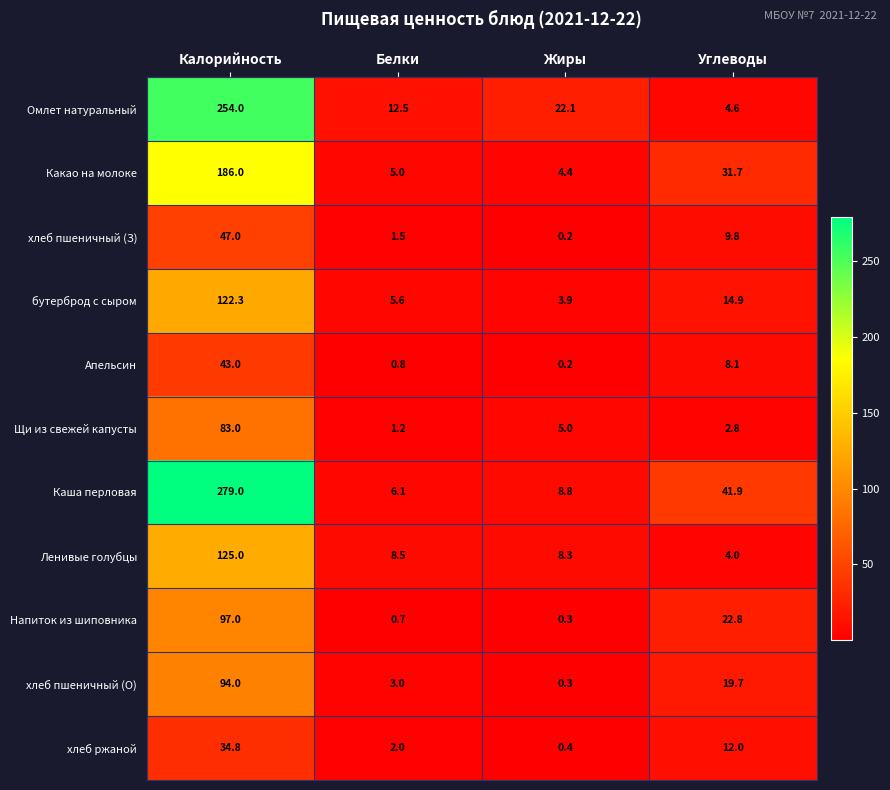

Which series has the largest range (max minus min)?

Каша перловая